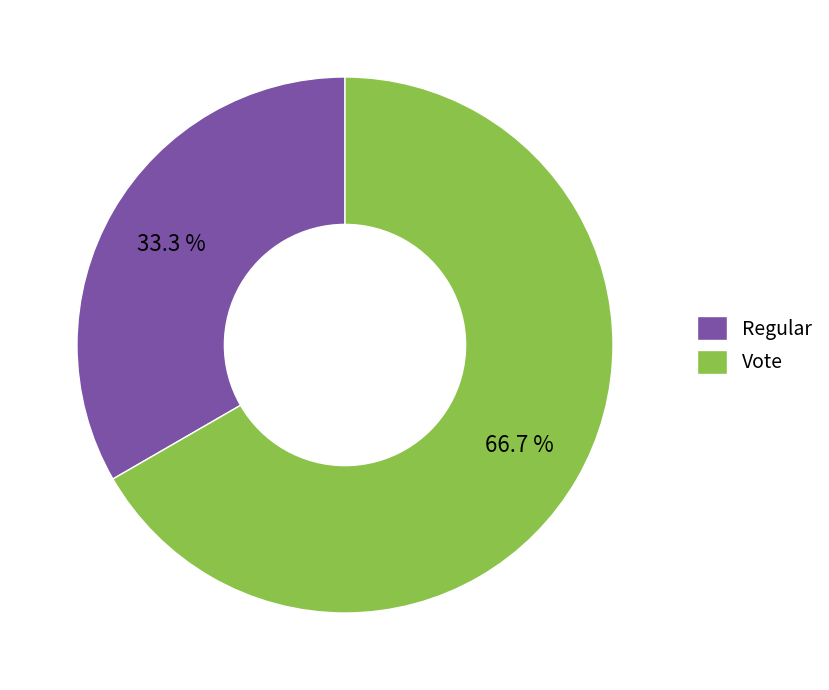

What is the majority slice?

Vote